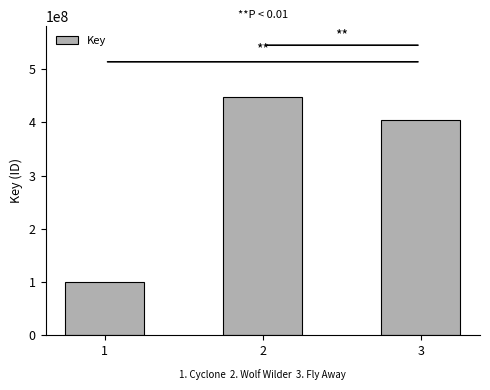

Which has a higher value, 3 or 2?

2